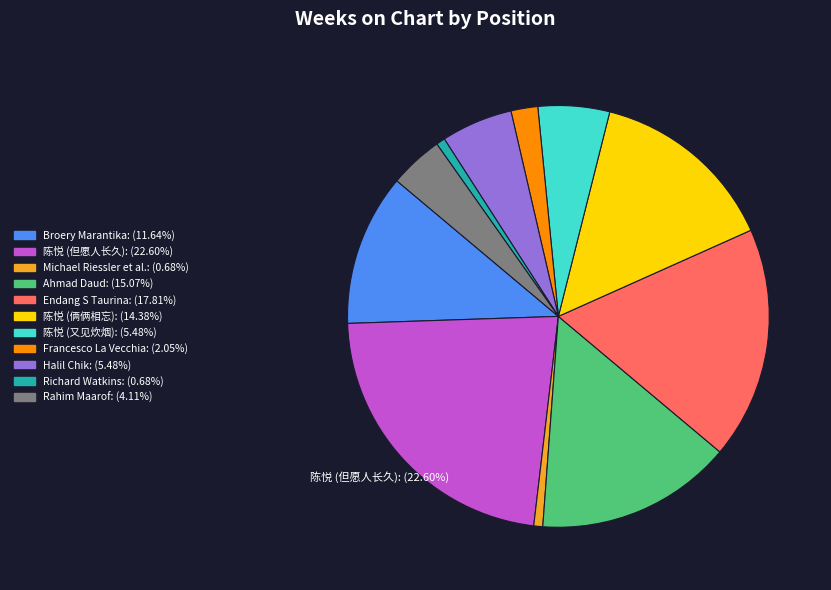

What is the ratio of the value at Broery Marantika: (11.64%) to the value at Francesco La Vecchia: (2.05%)?

5.7